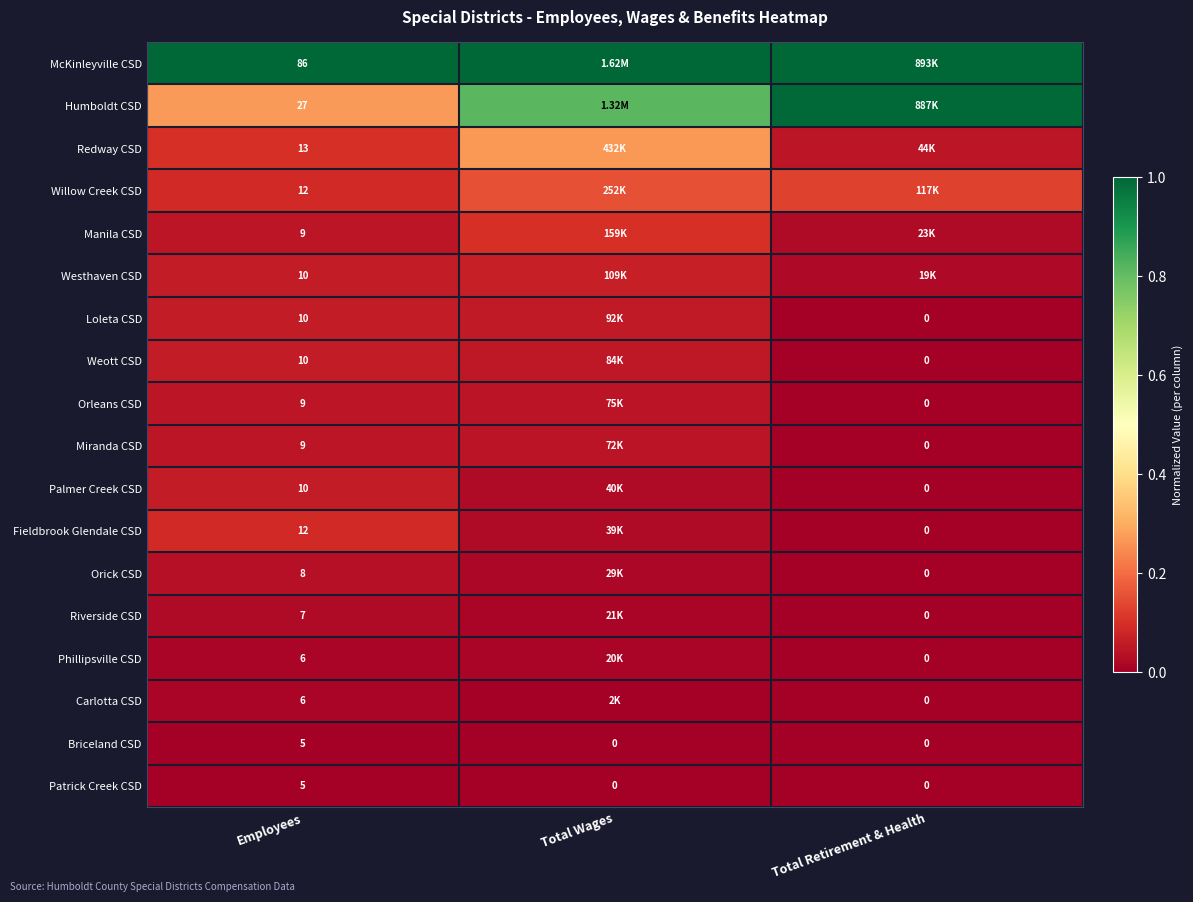

At which label does Patrick Creek CSD reach its peak?

Employees